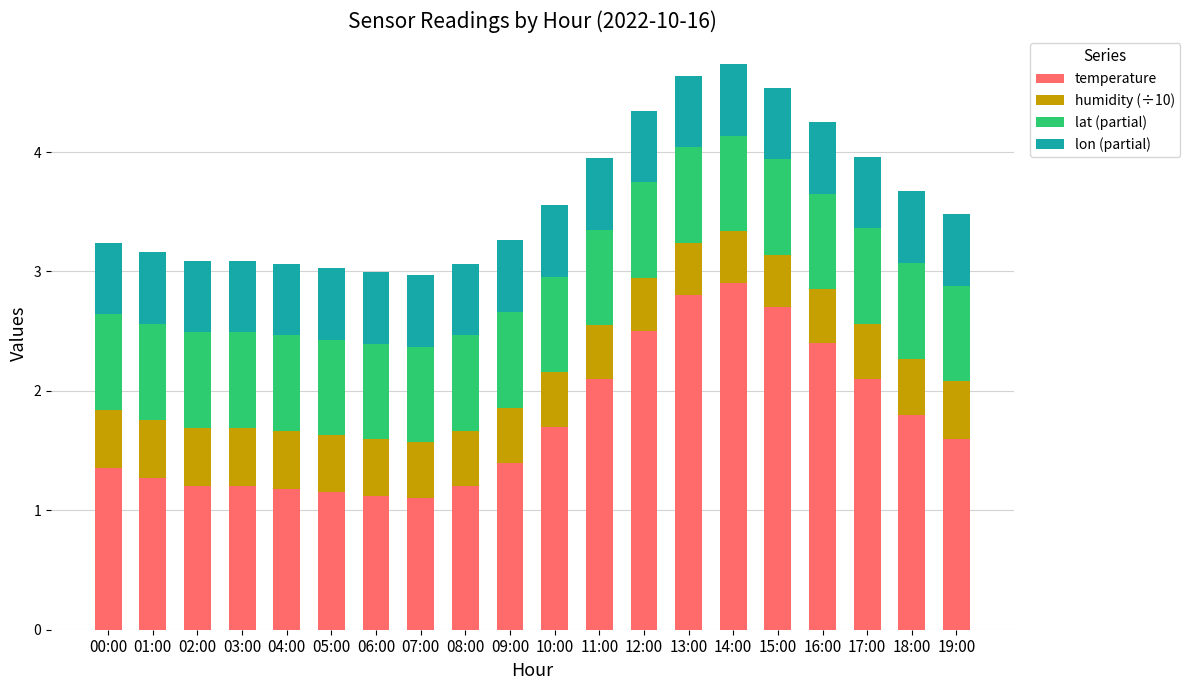

At which label does temperature reach its peak?

14:00